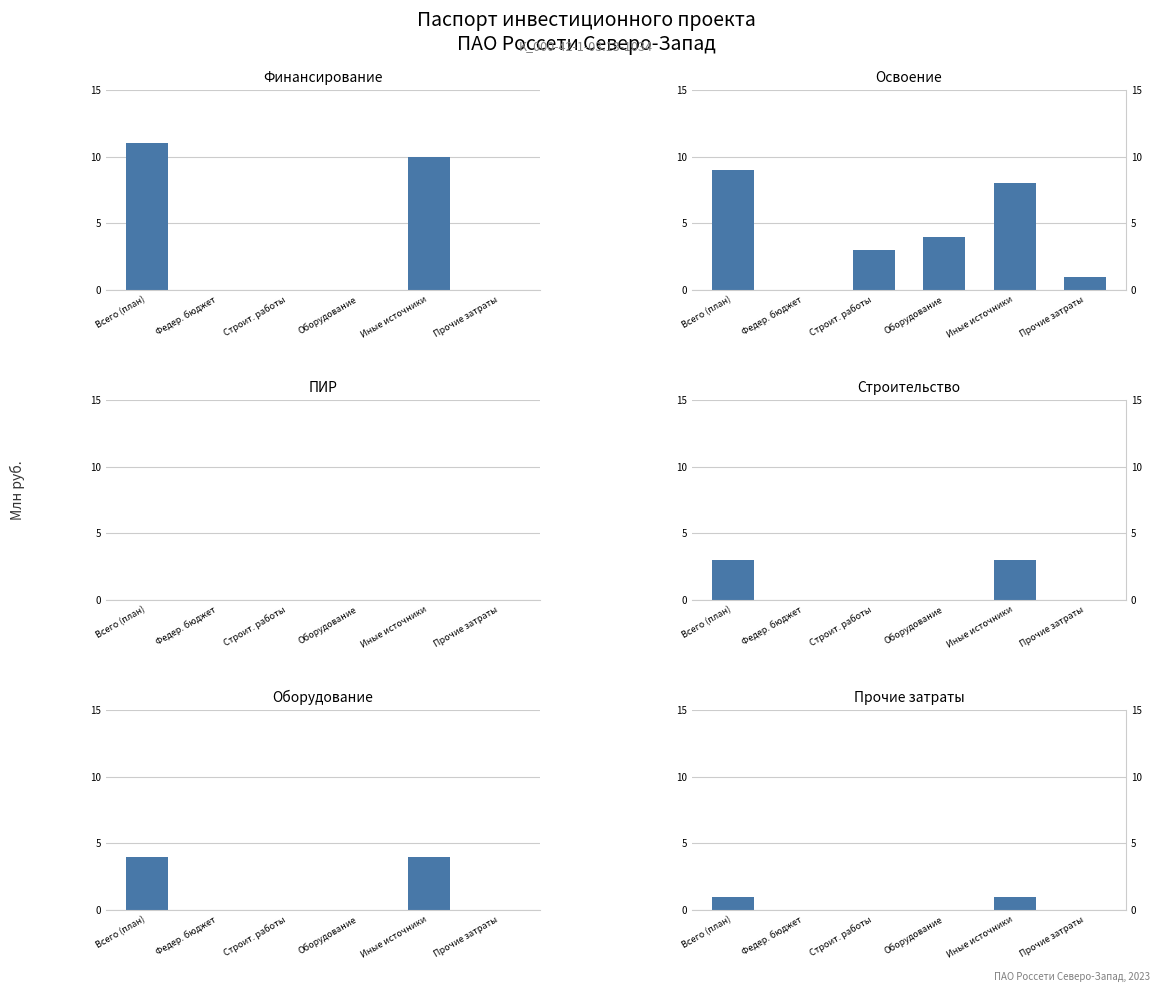

The value of Финансирование at Иные источники is 10. True or false?

True